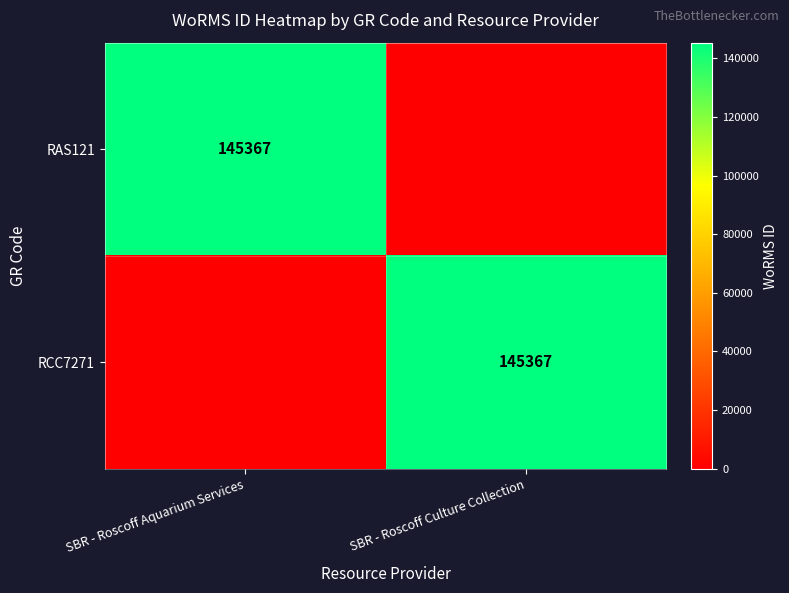

At how many categories does at least one series exceed 105972?

2